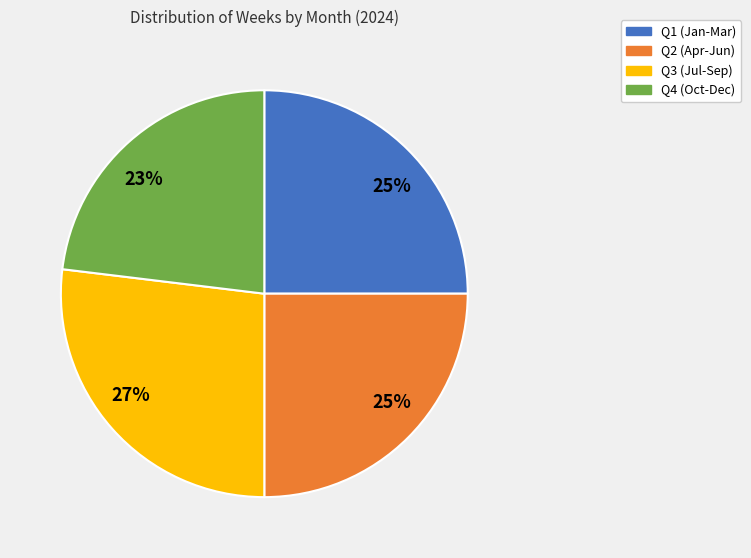

Is there a majority slice in this chart?

No